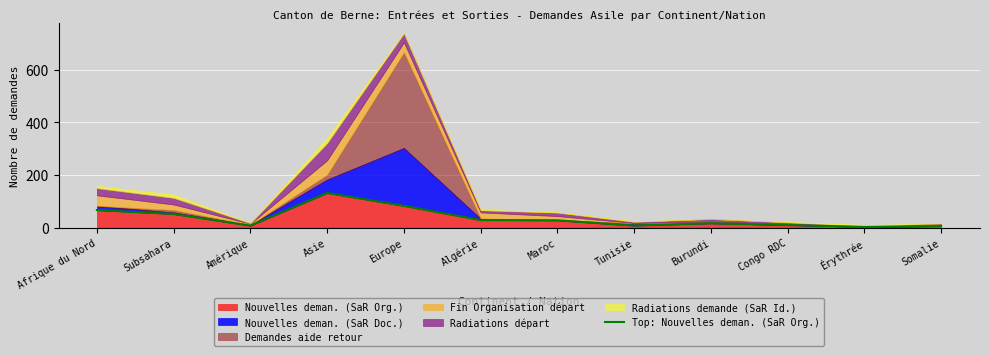

At which category does the data reach its first local peak?

Asie